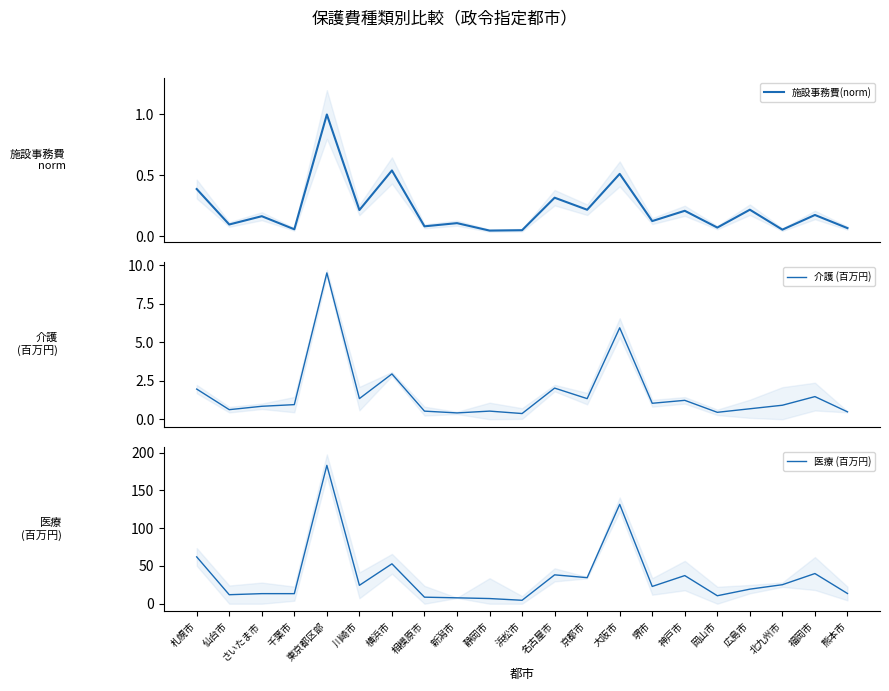

At how many categories does at least one series exceed 116?

2